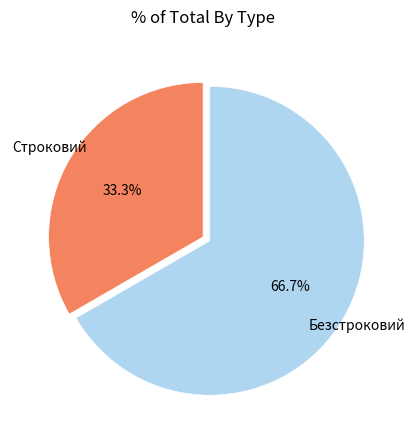

Is there a majority slice in this chart?

Yes